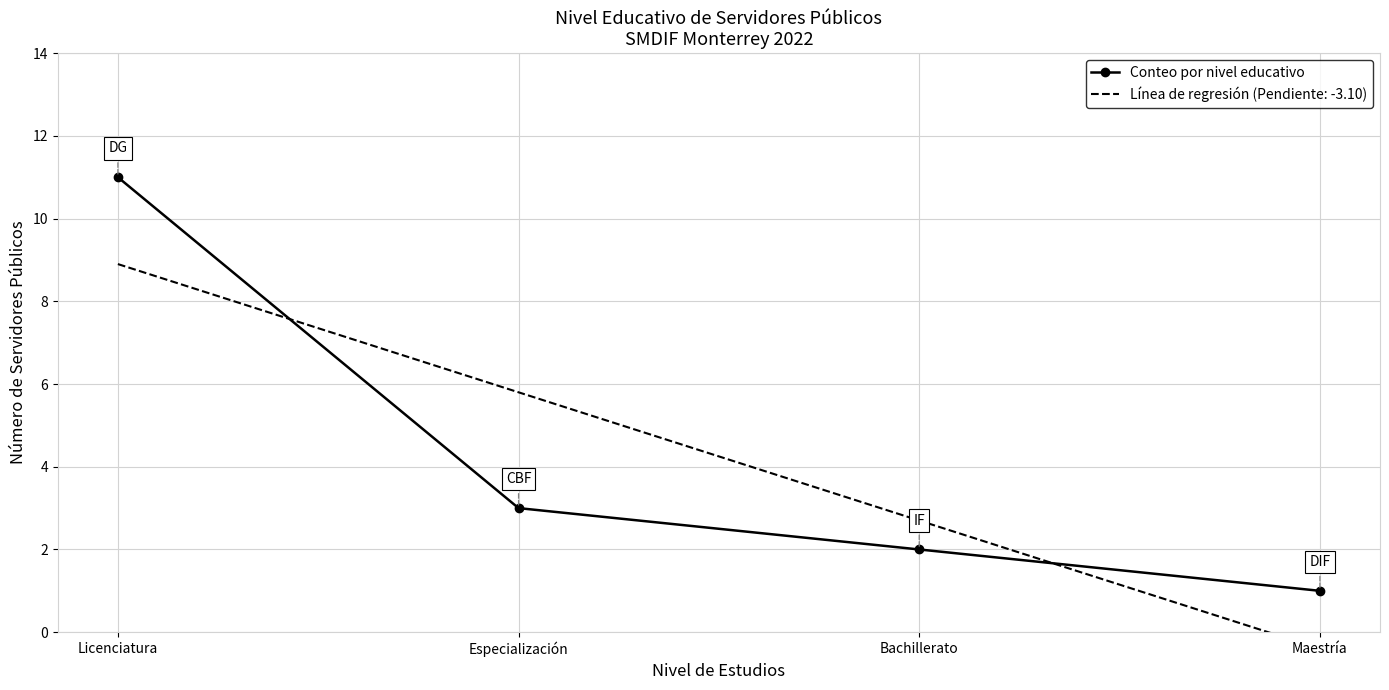

What position from the left is Maestría?

4